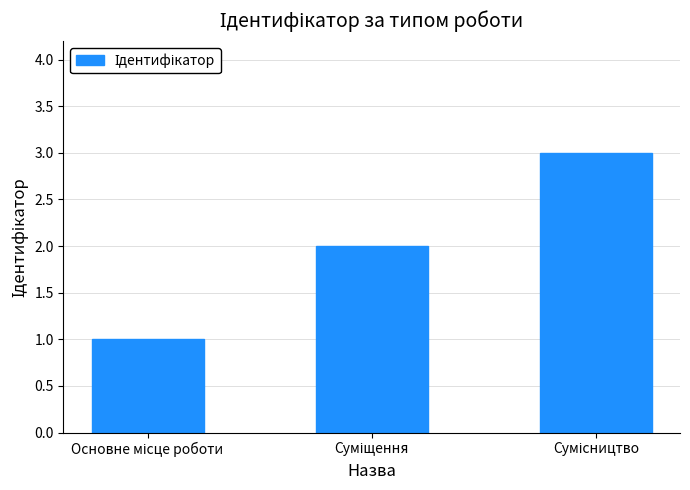

Reading right to left, extract all data points from this chart.

3	2	1